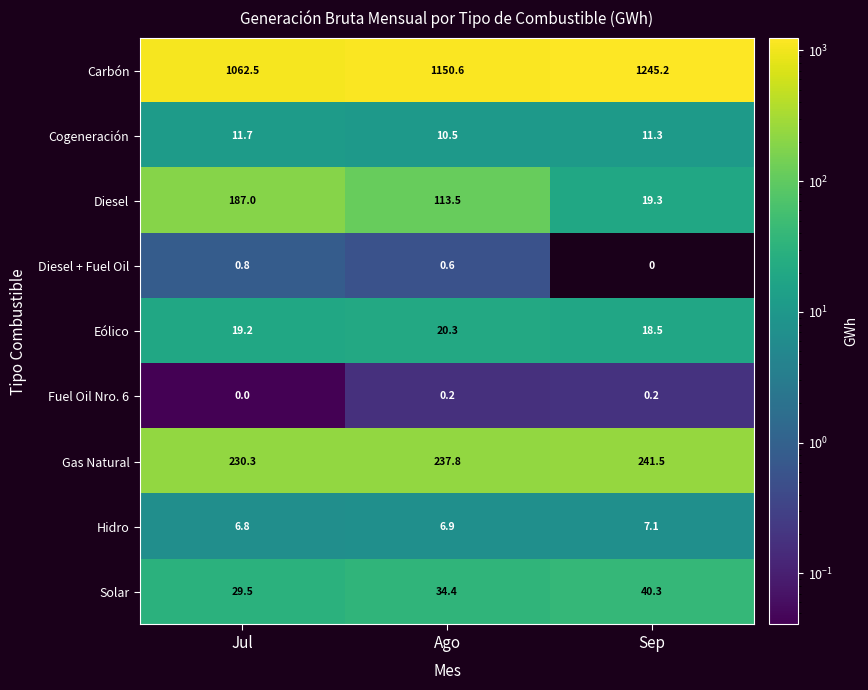

How many Fuel Oil Nro. 6 values are between 0 and 1?

3